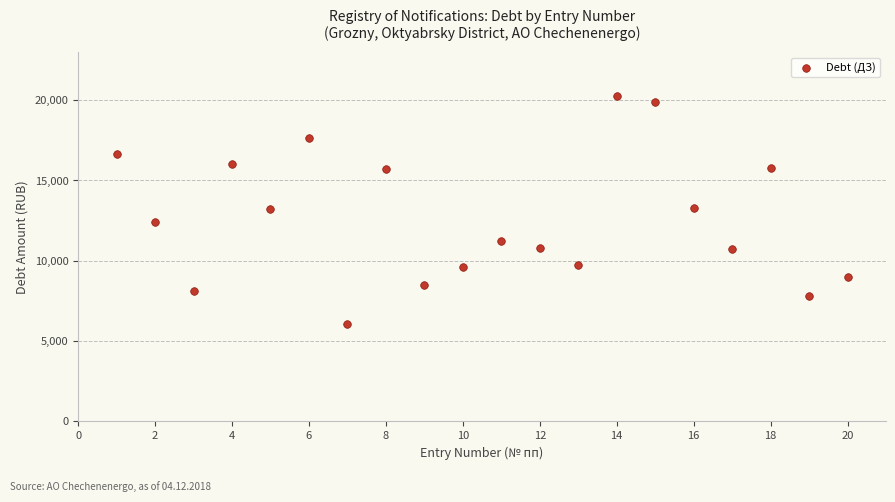

What is the range of Y values (max minus min)?

14177.6